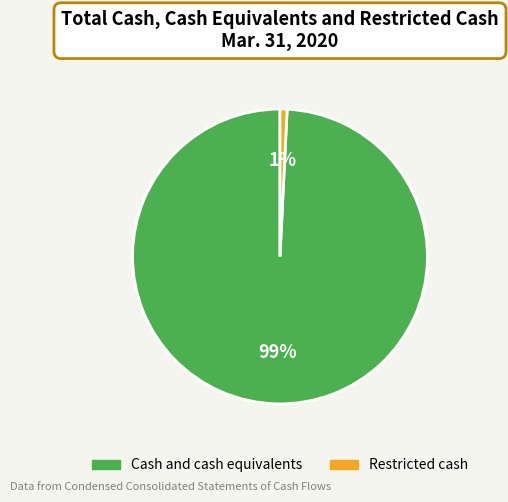

How many slices are in this pie chart?

2